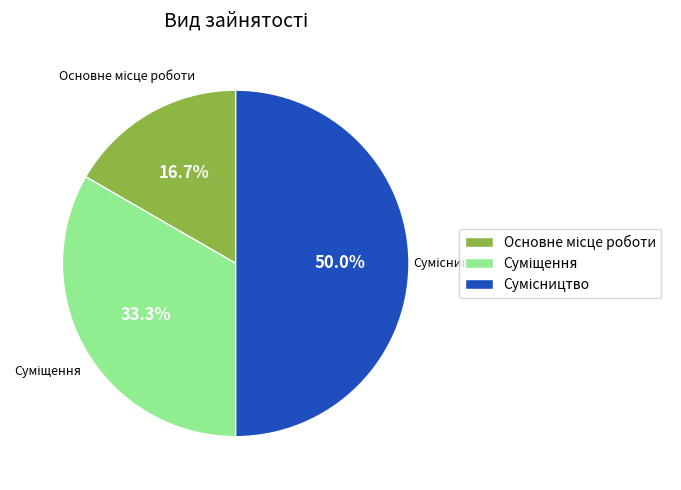

Which slice is the largest?

Сумісництво